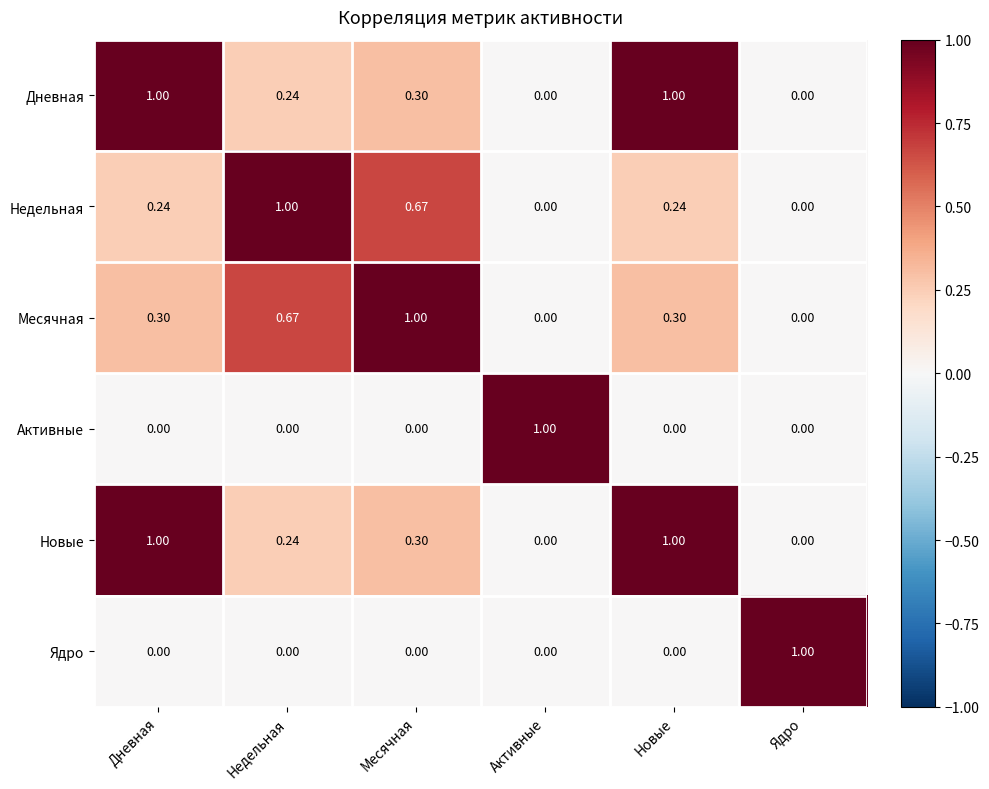

Which category has the highest value in the Месячная series?

Месячная